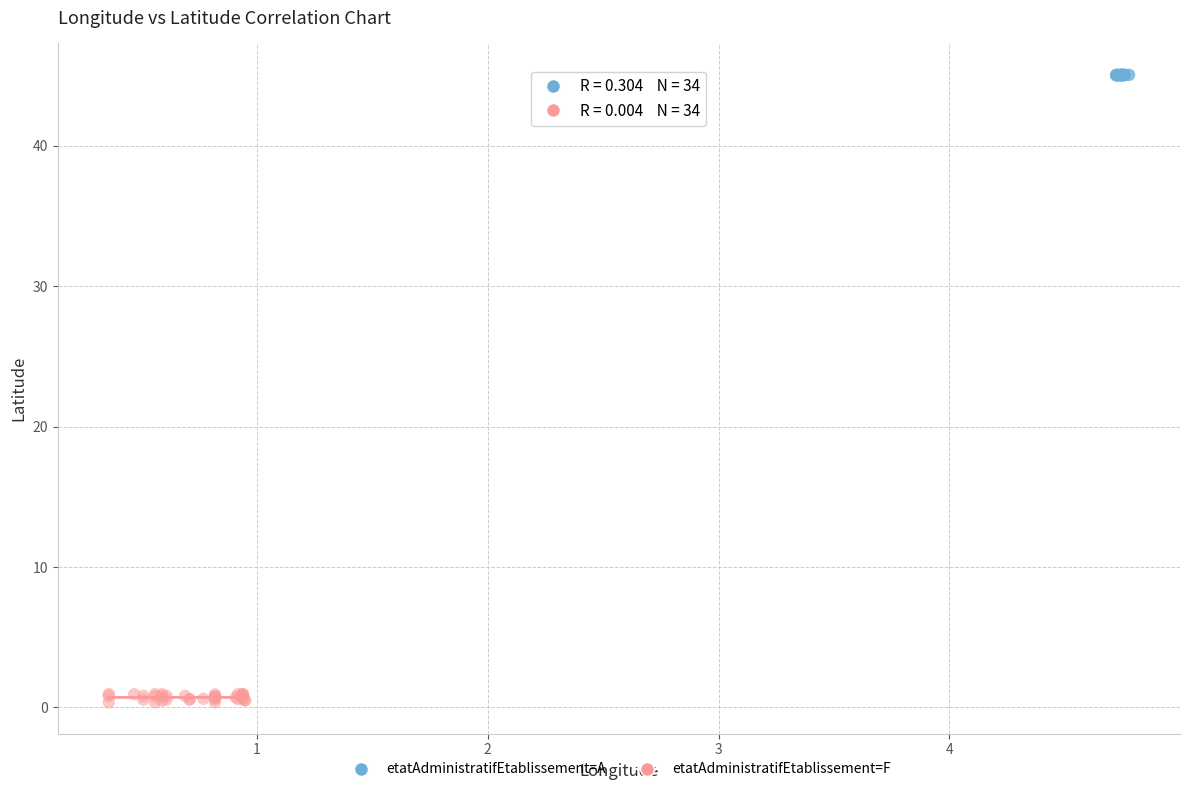

What are all the series names shown in the legend?

etatAdministratifEtablissement=A, etatAdministratifEtablissement=F